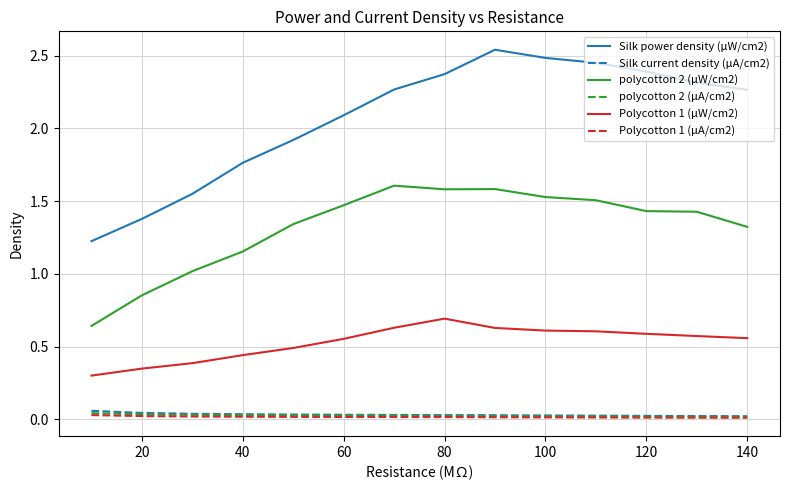

Which series has the largest total across all categories?

Silk power density (µW/cm2)